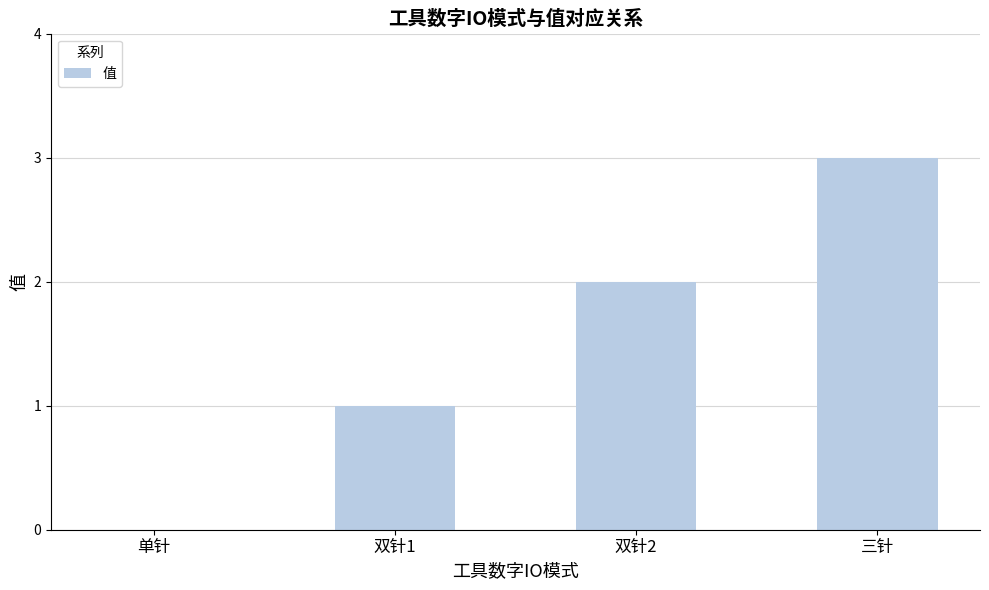

What is the ratio of the value at 双针1 to the value at 双针2?

0.5